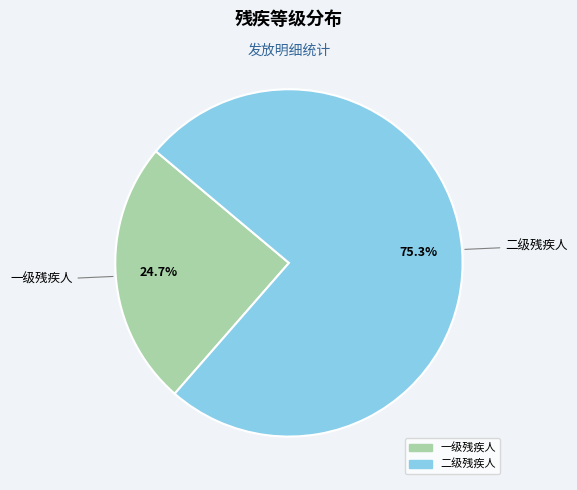

The 二级残疾人 slice represents 83% of the pie. True or false?

False